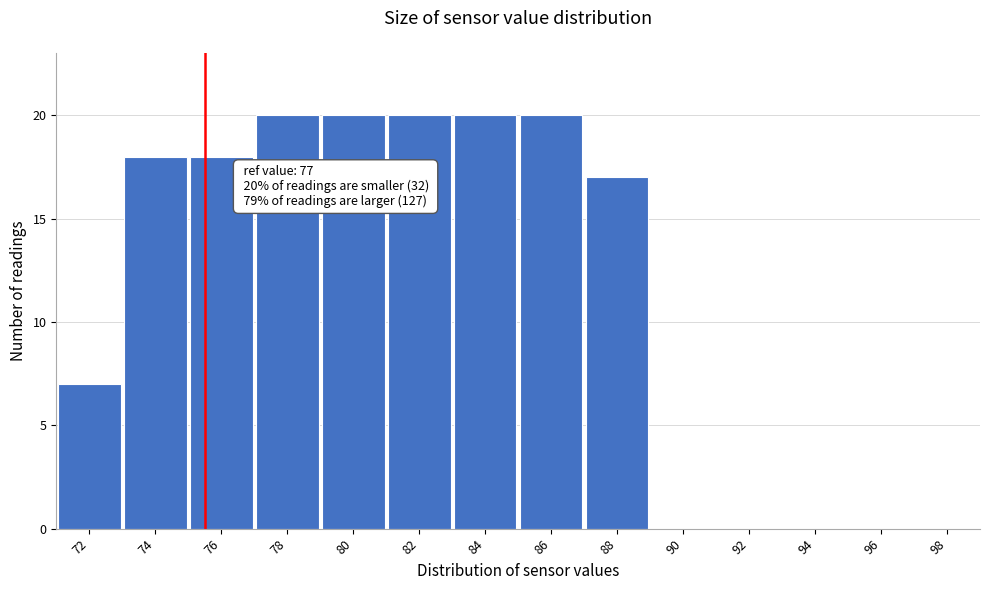

Reading right to left, extract all data points from this chart.

98=0	96=0	94=0	92=0	90=0	88=17	86=20	84=20	82=20	80=20	78=20	76=18	74=18	72=7